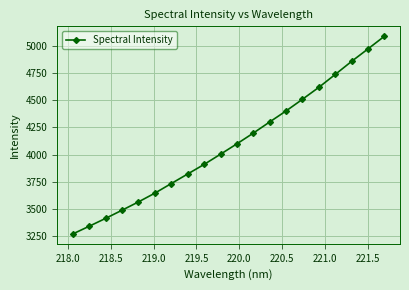

What is the greatest value displayed?

5088.9